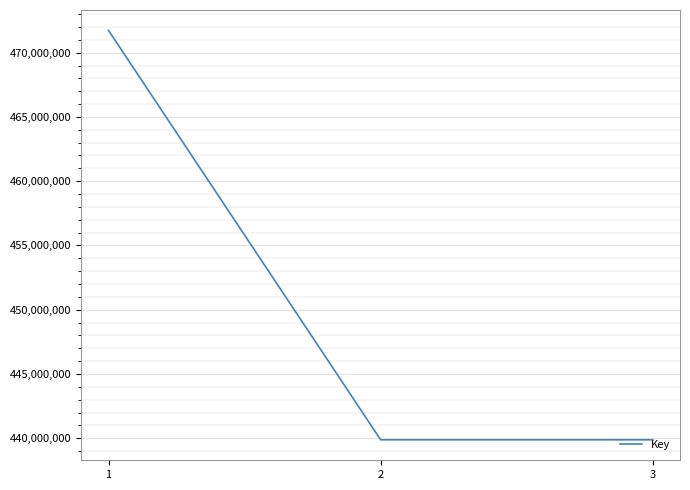

What is the difference between the maximum and minimum values?

31848899